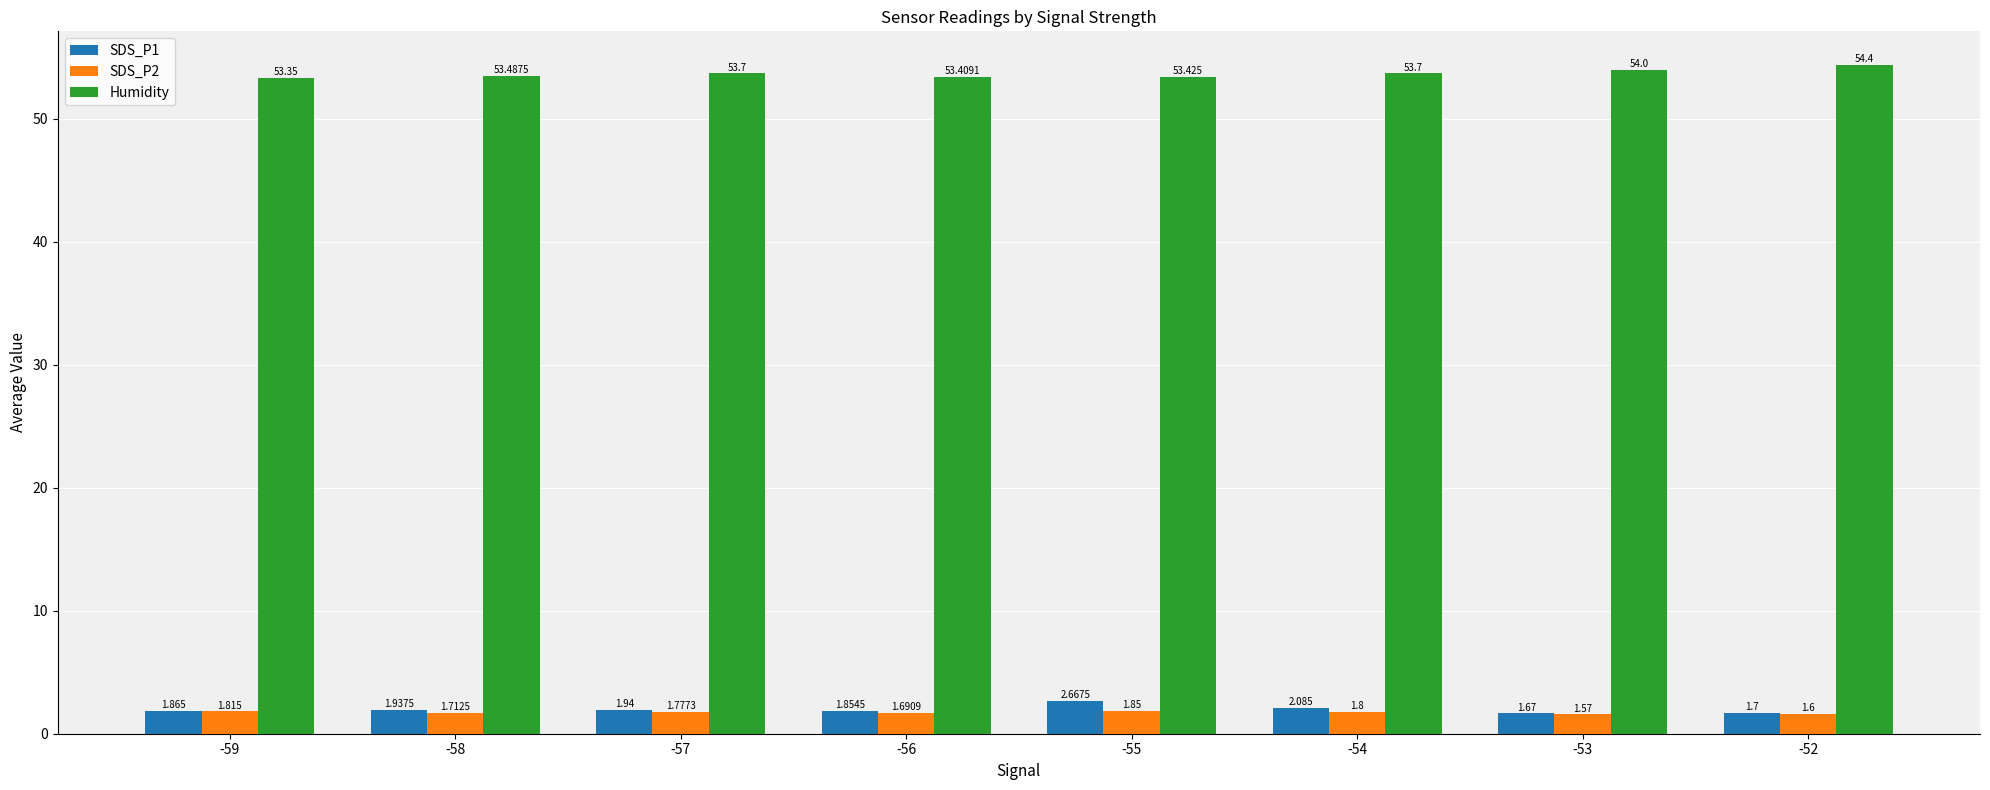

What are all the series names shown in the legend?

SDS_P1, SDS_P2, Humidity